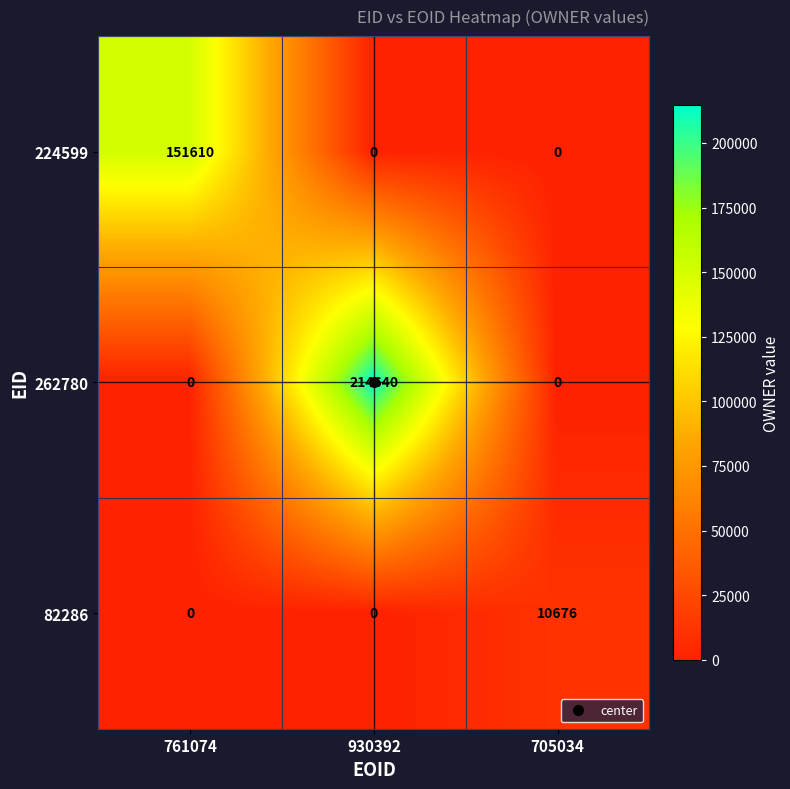

At which label does 224599 reach its peak?

761074